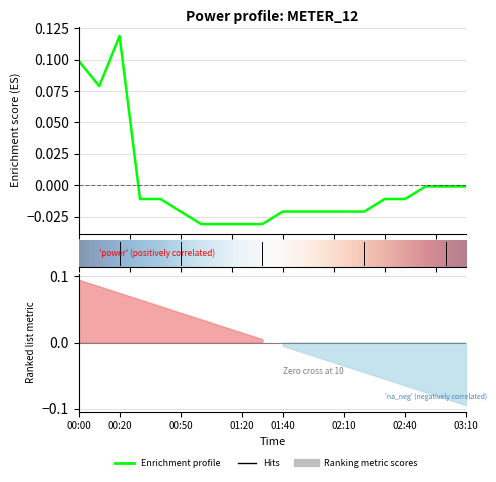

How many values are above zero?

3